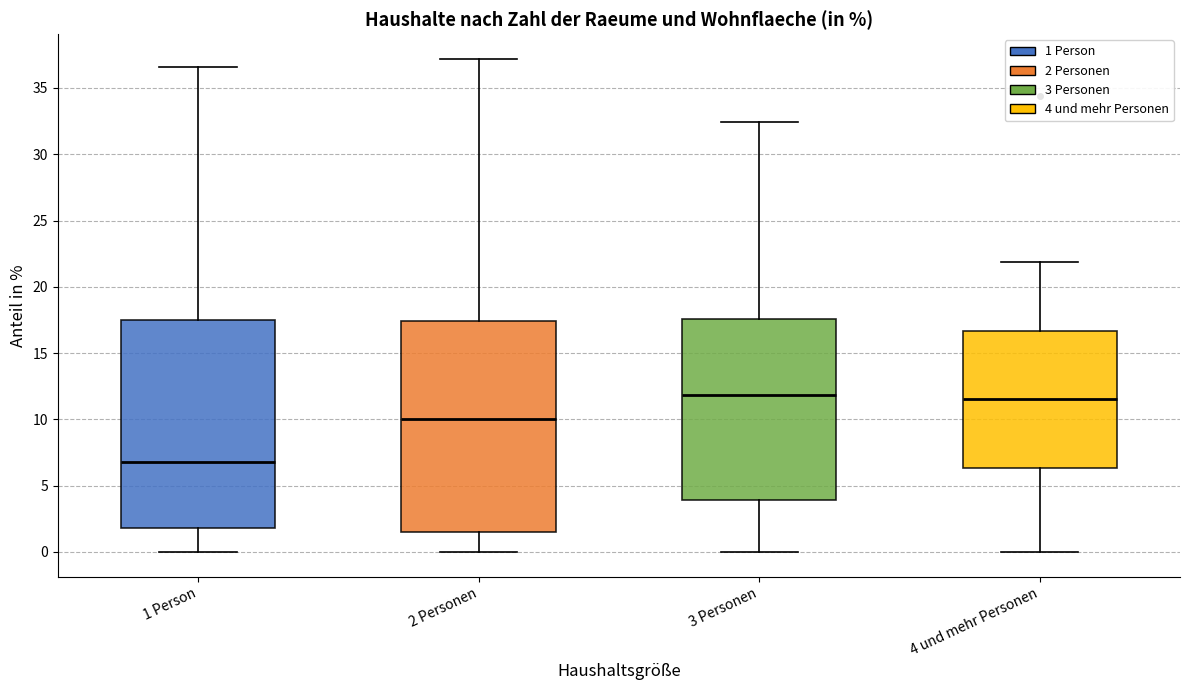

Reading left to right, transcribe this box plot: for each box, give where its median line is, the range the box spans, and where its two whiskers end, as read against the y-axis. The values are not printed on the chart, so give them approximately, as read against the axis.

1 Person: median 7.0, box 2.0 to 17.5, whiskers 0.0 to 36.5
2 Personen: median 10.0, box 1.5 to 17.5, whiskers 0.0 to 37.0
3 Personen: median 12.0, box 4.0 to 17.5, whiskers 0.0 to 32.5
4 und mehr Personen: median 11.5, box 6.5 to 16.5, whiskers 0.0 to 22.0